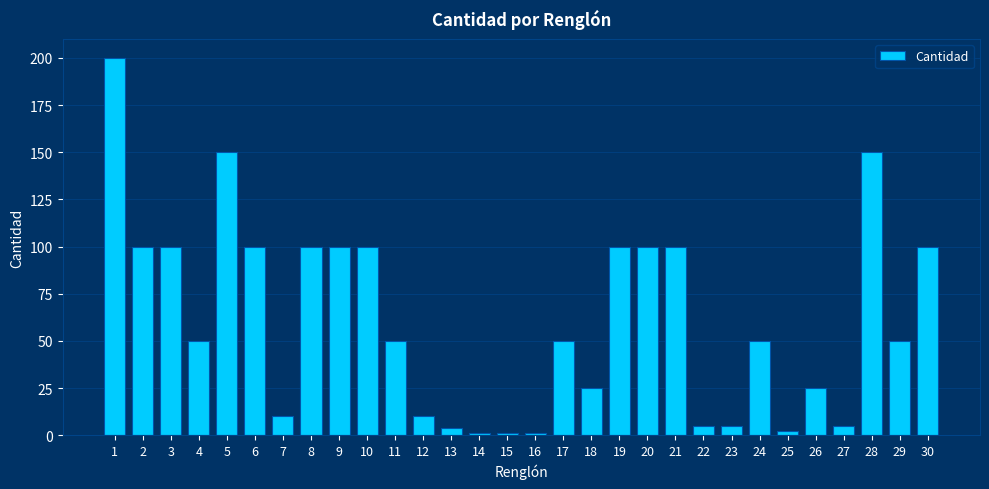

The value at 30 is 54. True or false?

False